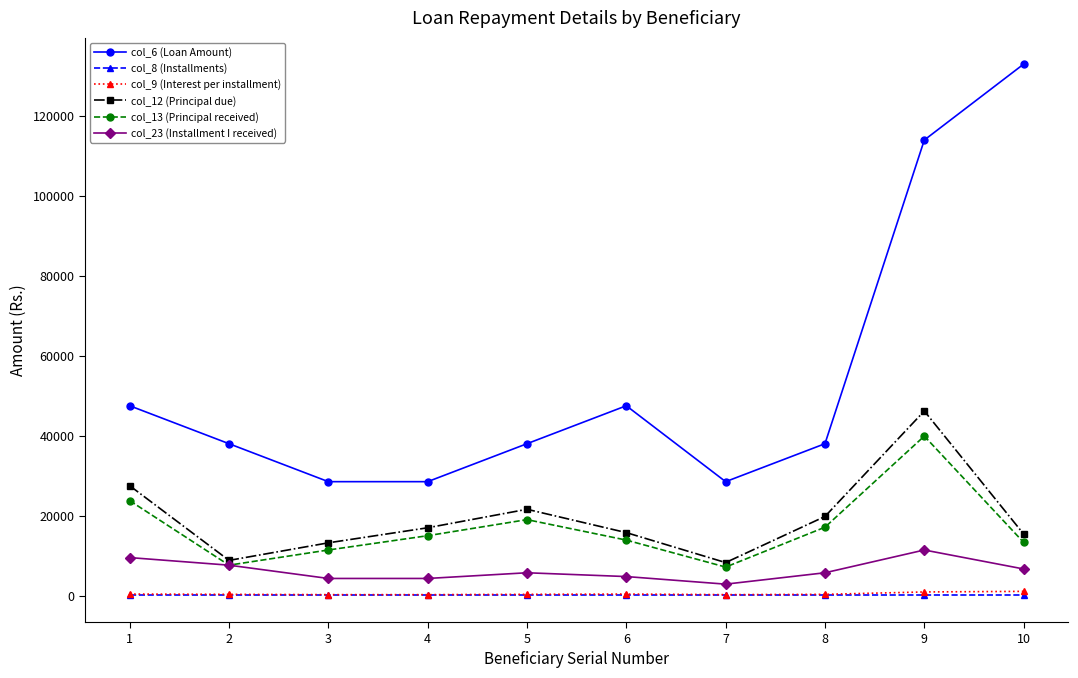

Where is col_13 (Principal received) nearest to the value 23512?

1